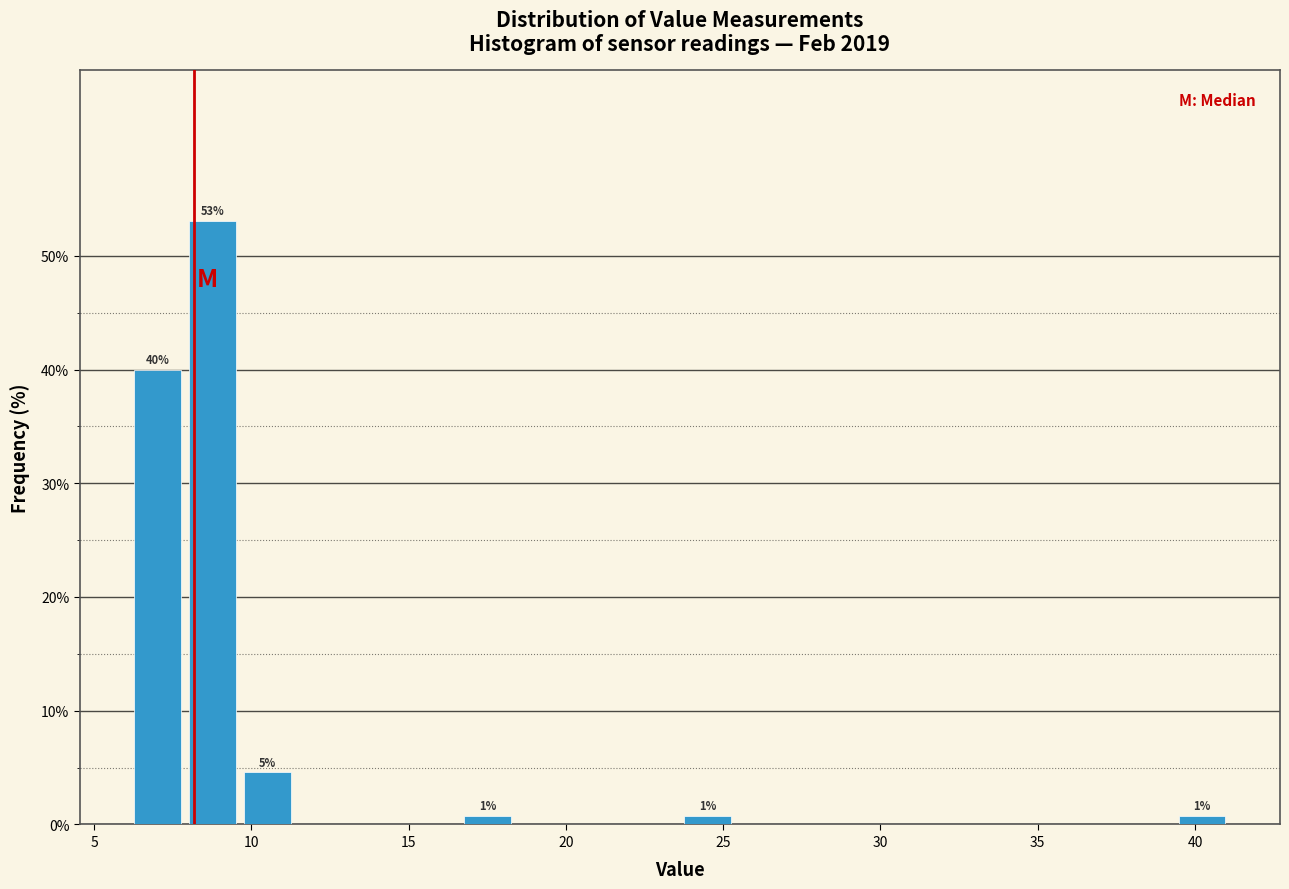

Around what value on the x-axis is the tallest bar? Give the approximate position of its centre, as read against the axis.

9.0